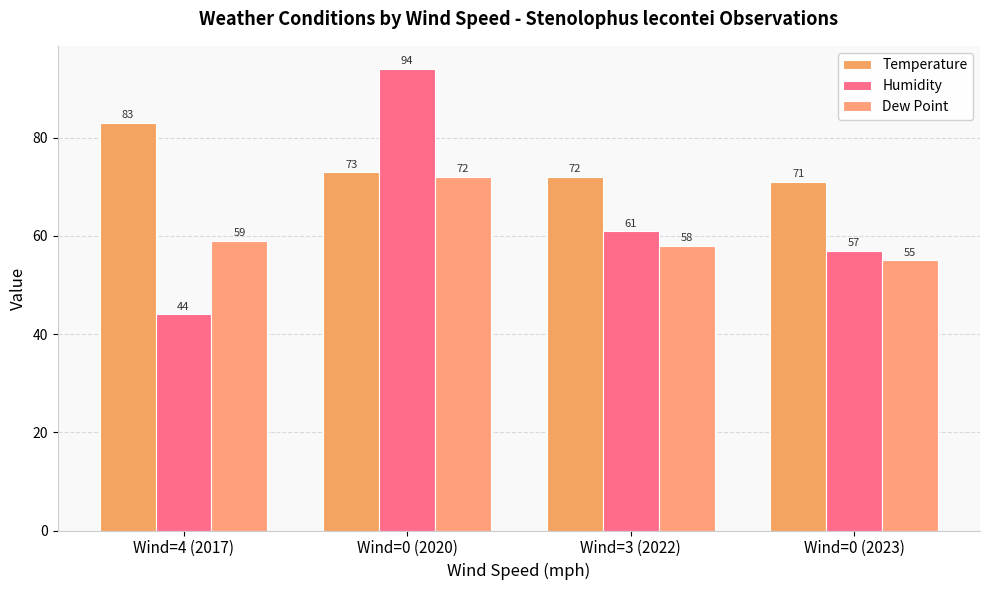

Where is Temperature nearest to the value 77?

Wind=0 (2020)